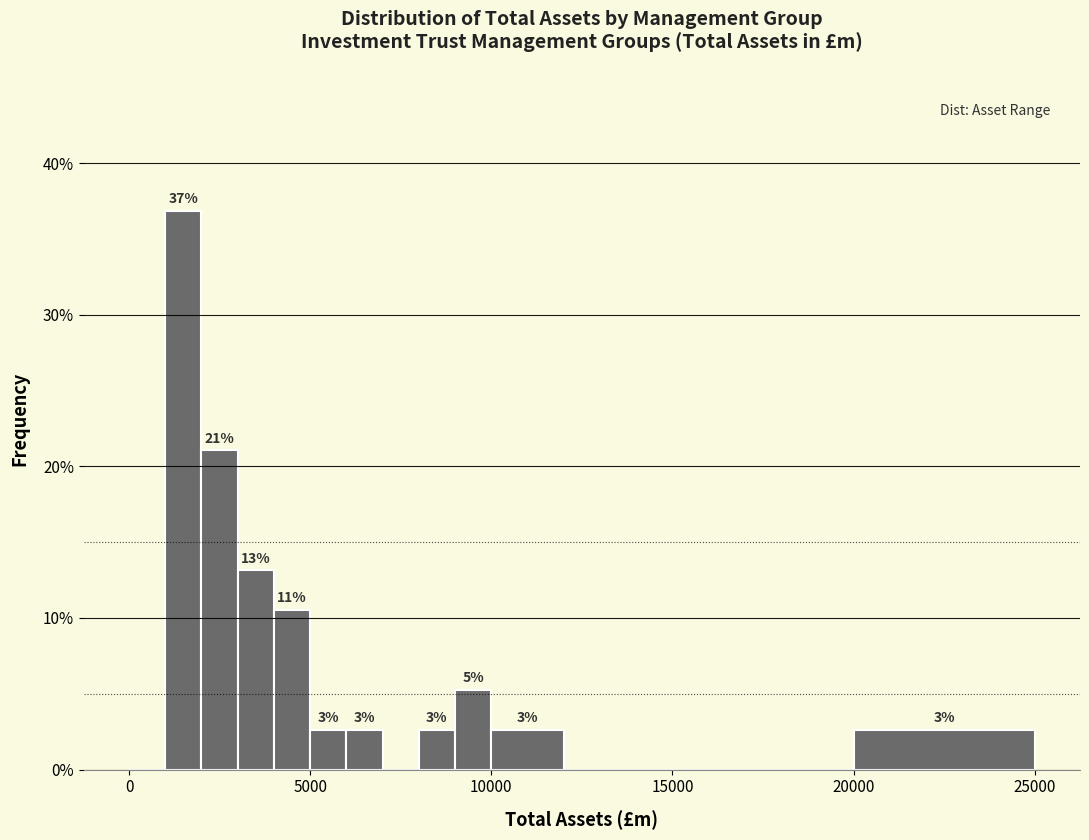

Around what value on the x-axis is the tallest bar? Give the approximate position of its centre, as read against the axis.

1500